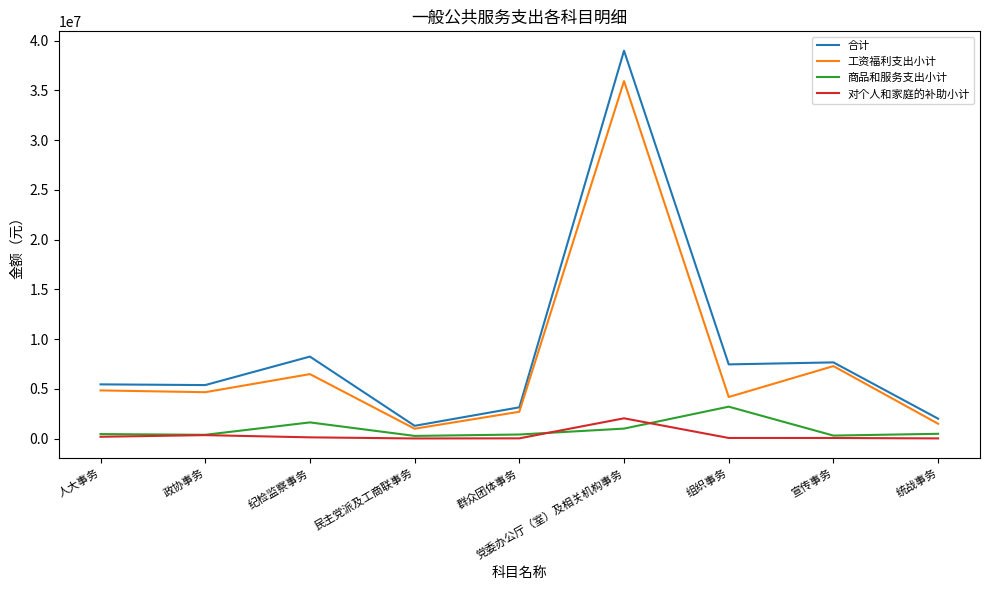

True or false: 工资福利支出小计 has a value of 61831171.4 at 党委办公厅（室）及相关机构事务.

False